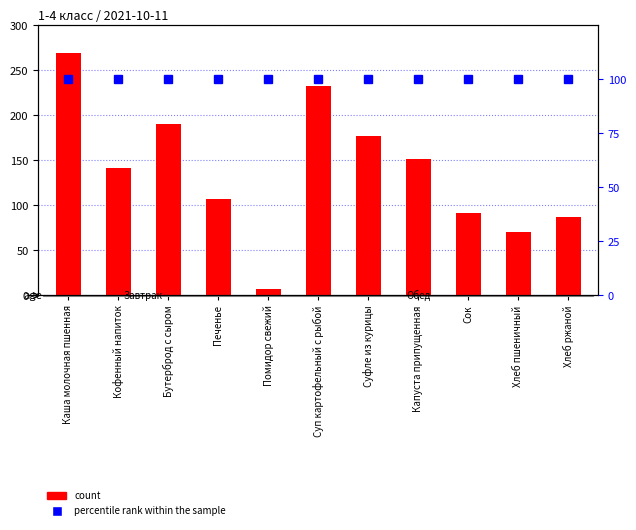

Between Печенье and Суп картофельный с рыбой, which series saw the biggest shift?

count